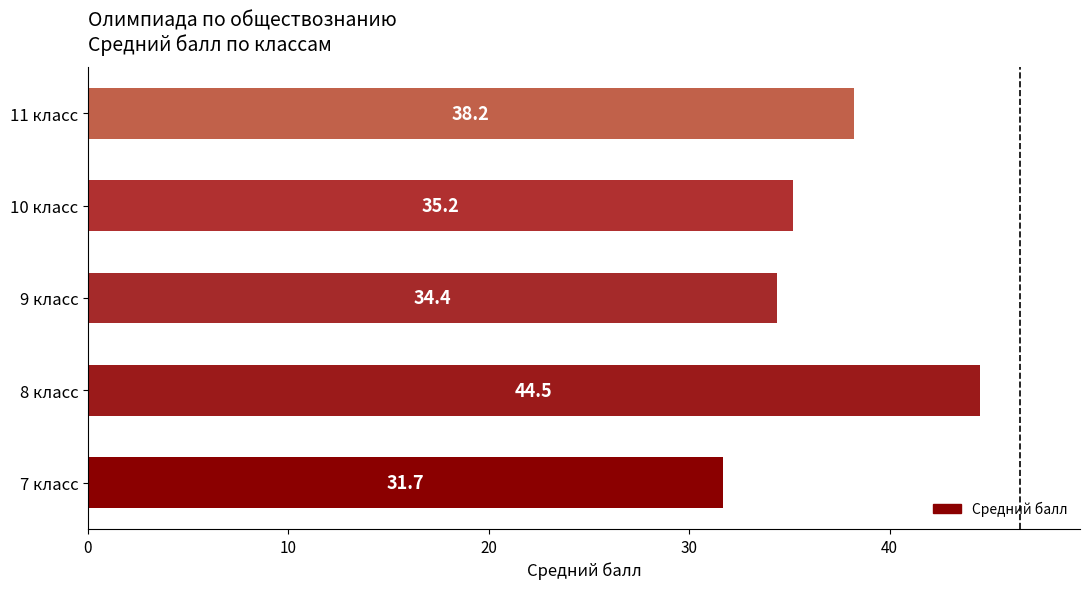

Where is the data nearest to the value 38?

11 класс